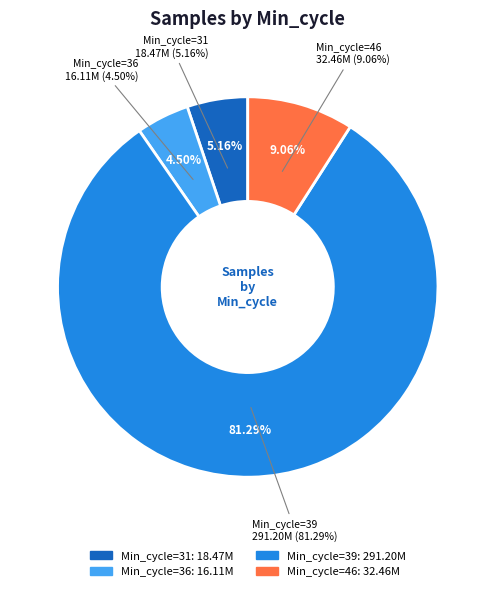

The 39 slice represents 1% of the pie. True or false?

False